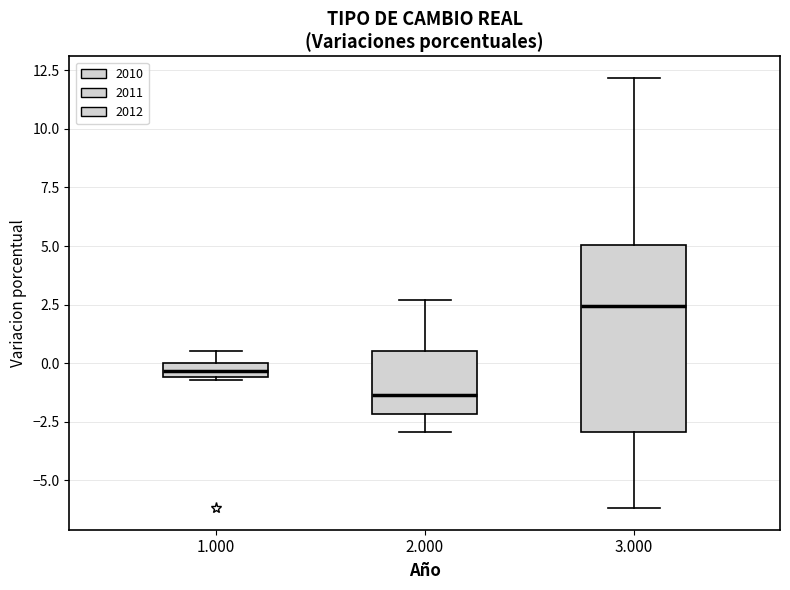

Where is the lower edge of the box at x = 3.000 on the y-axis? The values are not printed on the chart, so give them approximately, as read against the axis.

-3.0